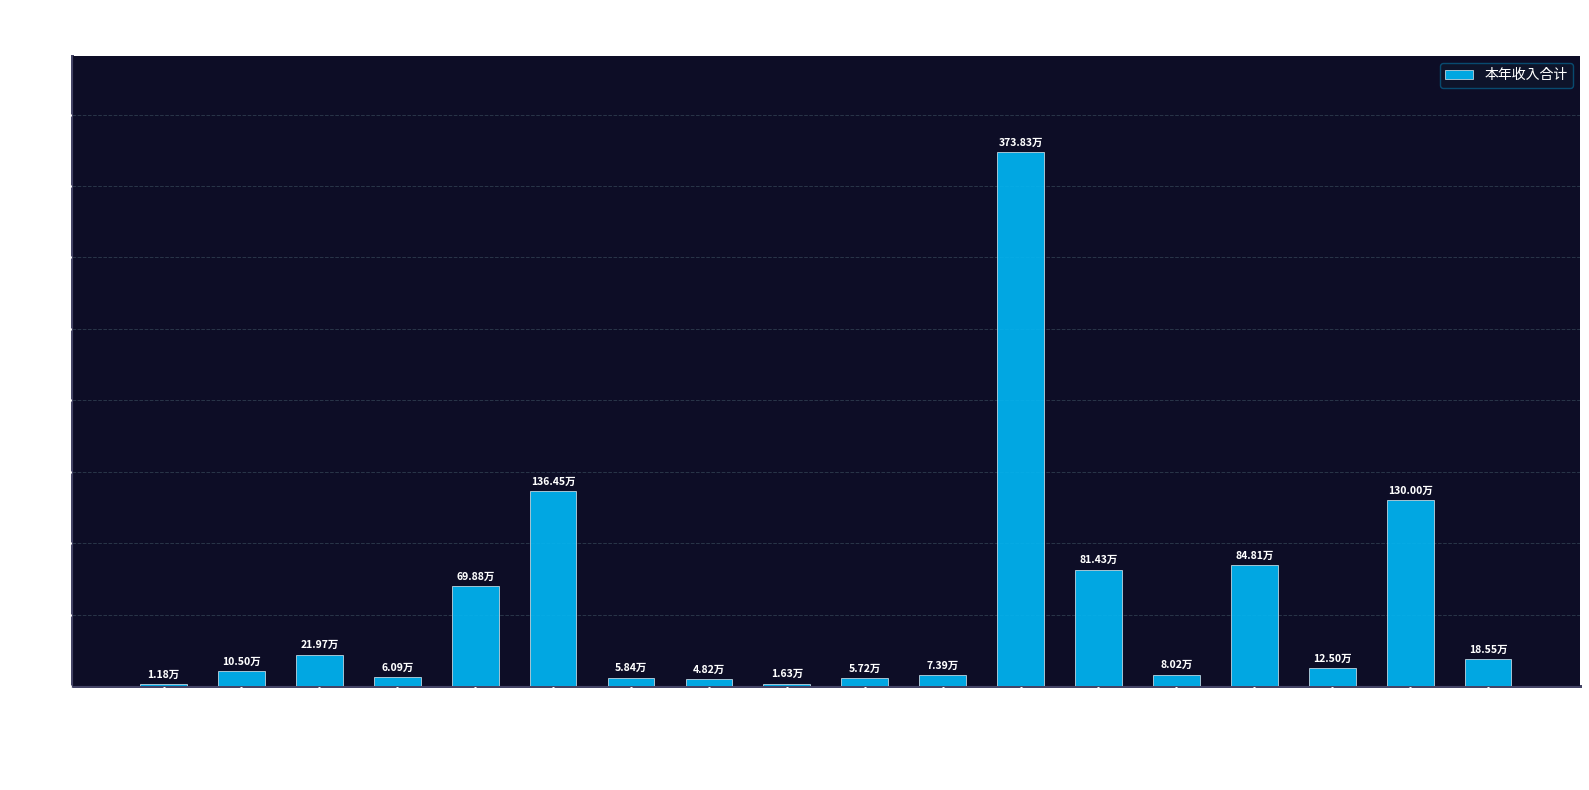

What is the sum of all values?

980.6